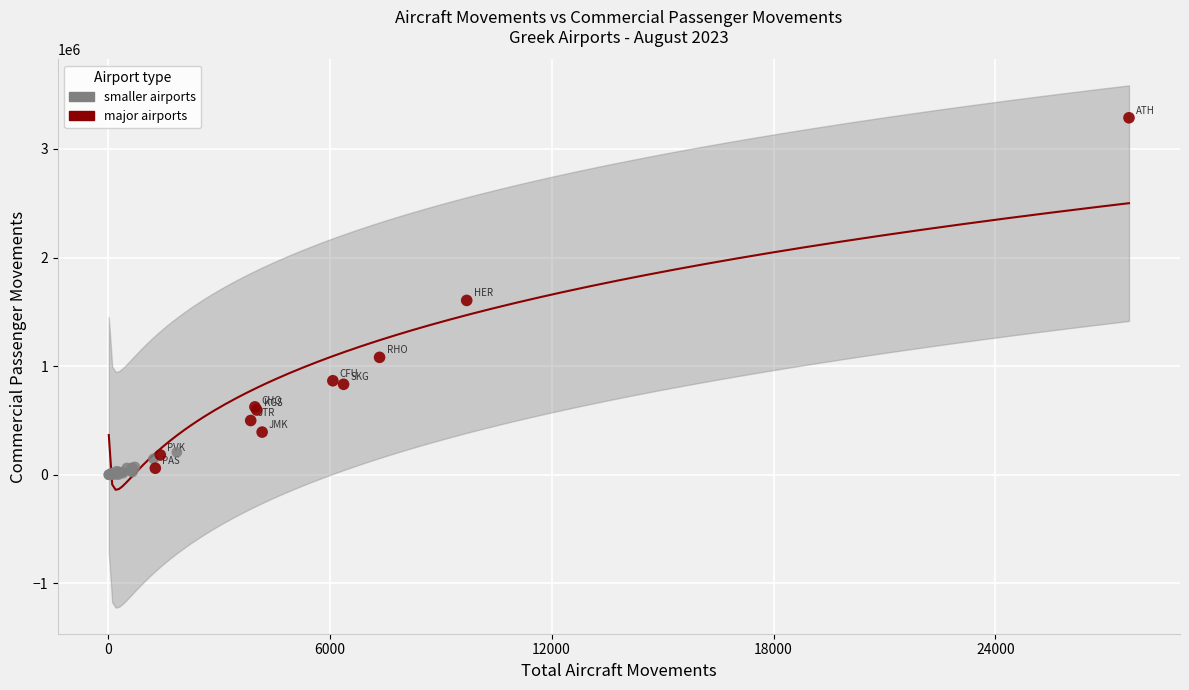

What are all the series names shown in the legend?

smaller airports, major airports